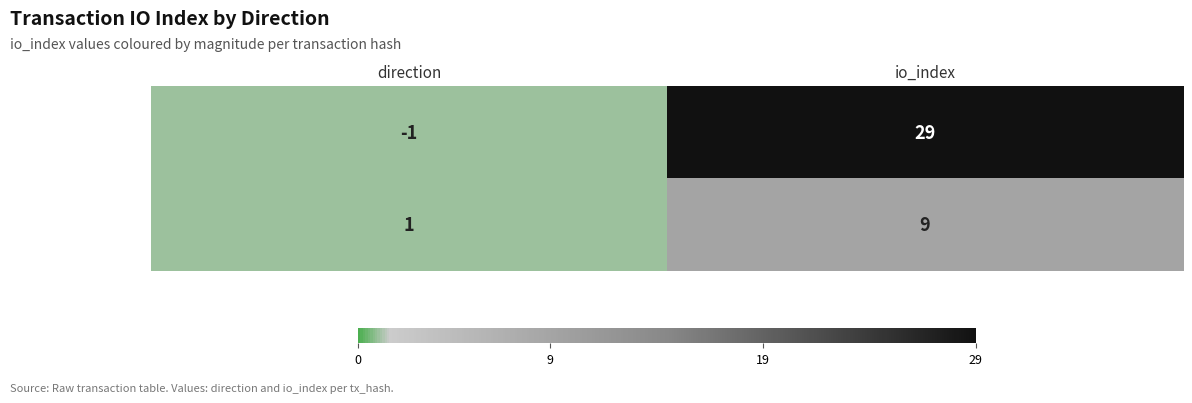

The value of f2794c4581e8… at io_index is 29. True or false?

True